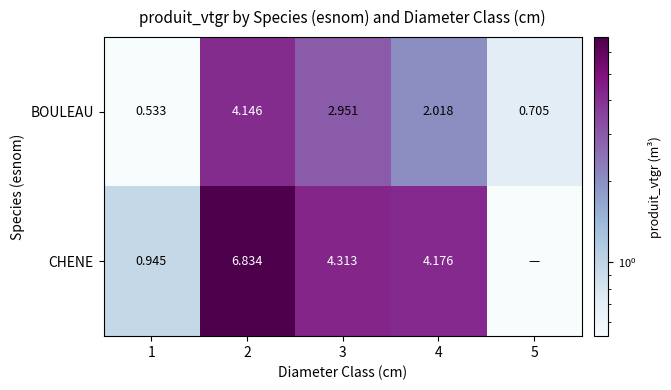

Rank the series at 3 from lowest to highest value.

BOULEAU, CHENE